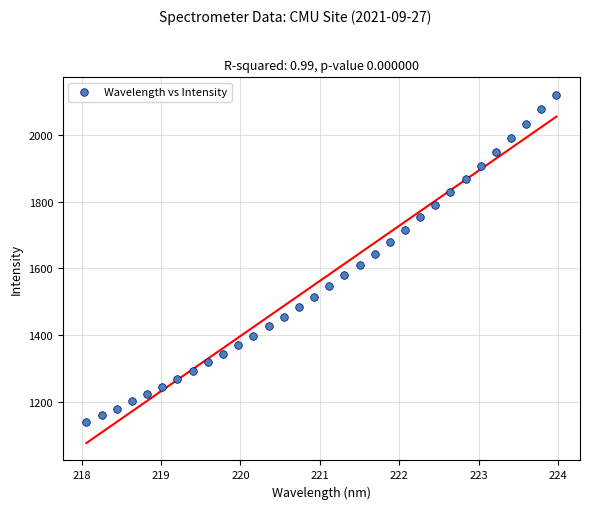

What is the range of Y values (max minus min)?

981.8